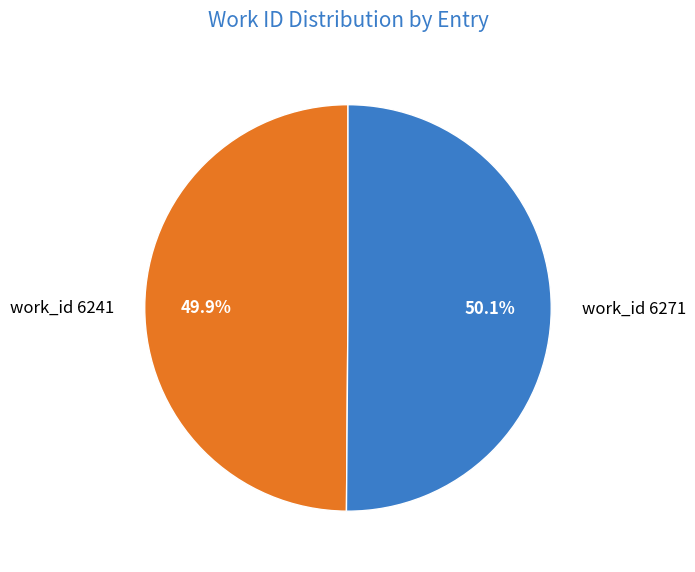

What is the ratio of the value at work_id 6271 to the value at work_id 6241?

1.0